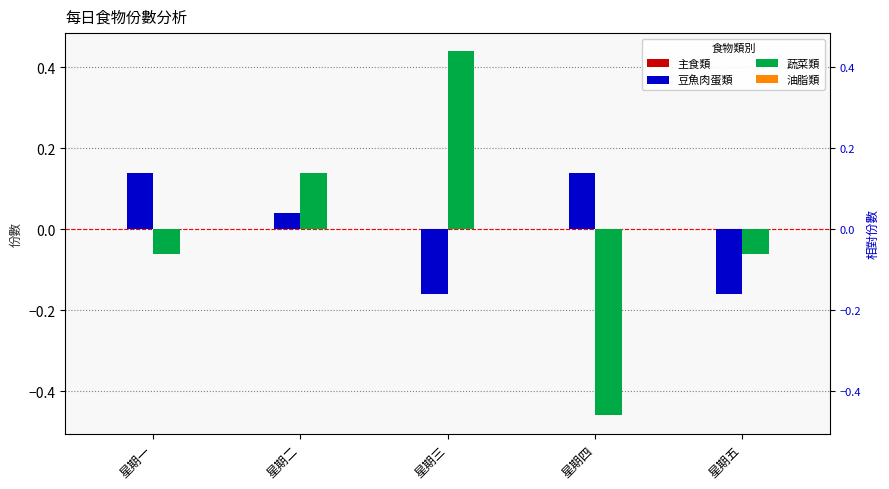

Which series has the largest total across all categories?

蔬菜類